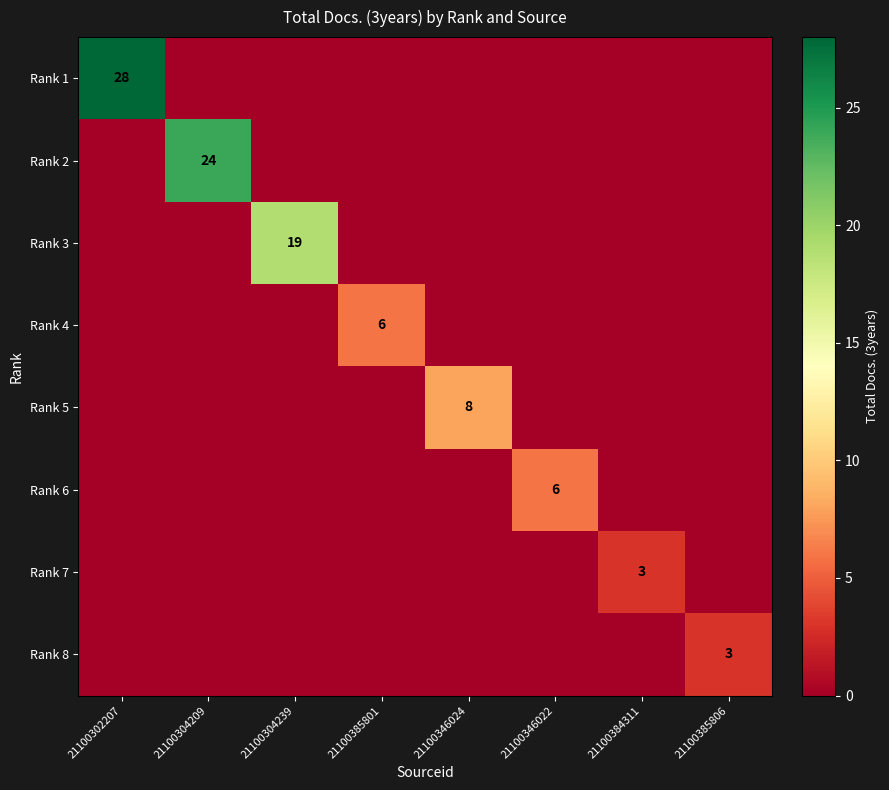

What is the greatest value displayed?

28